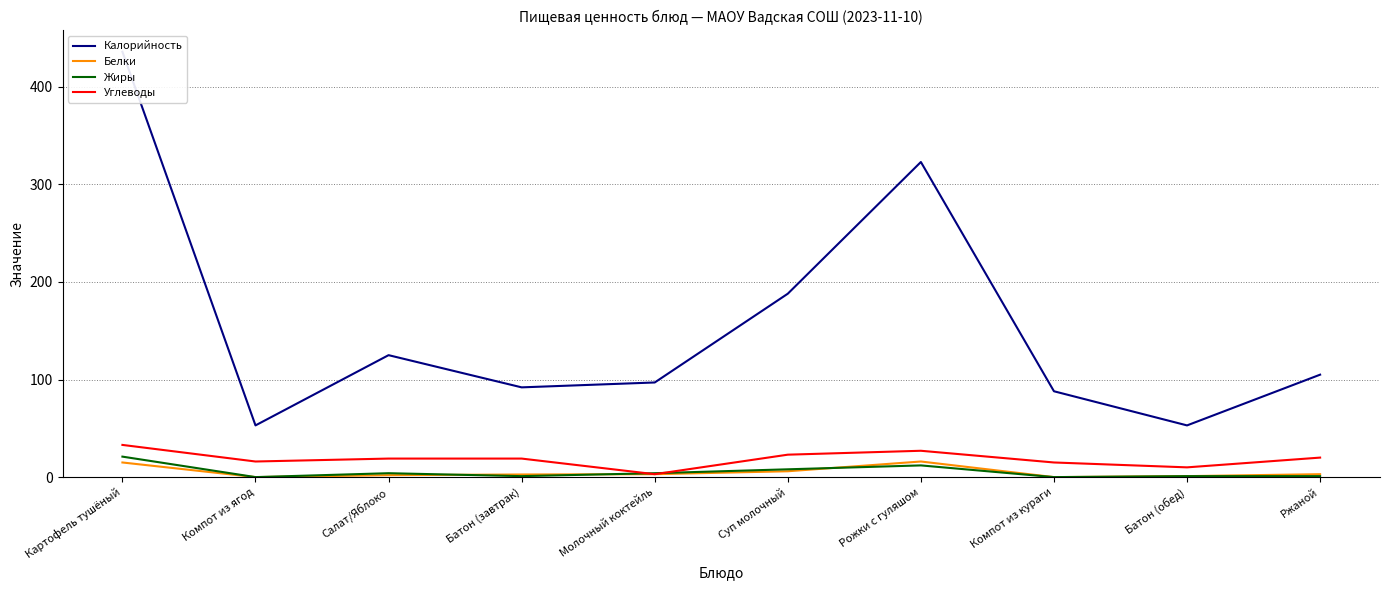

In Жиры, how many points are higher than both neighbors (excluding endpoints)?

2